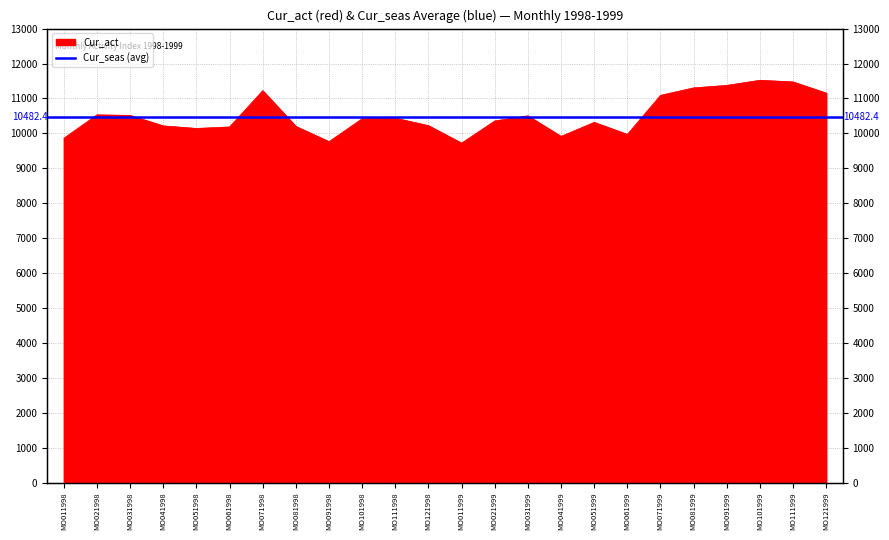

What is the average value?

10516